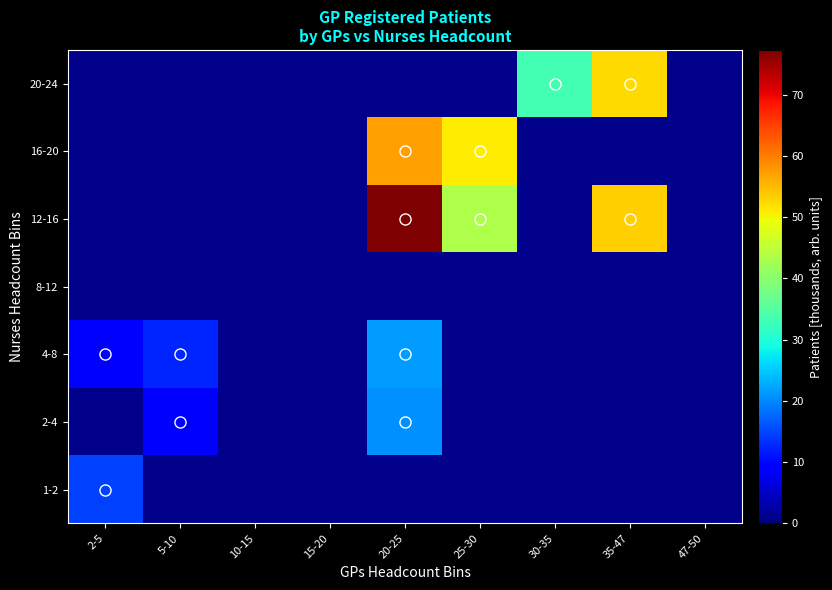

At 47-50, list the series in order from largest to smallest.

1-2, 2-4, 4-8, 8-12, 12-16, 16-20, 20-24